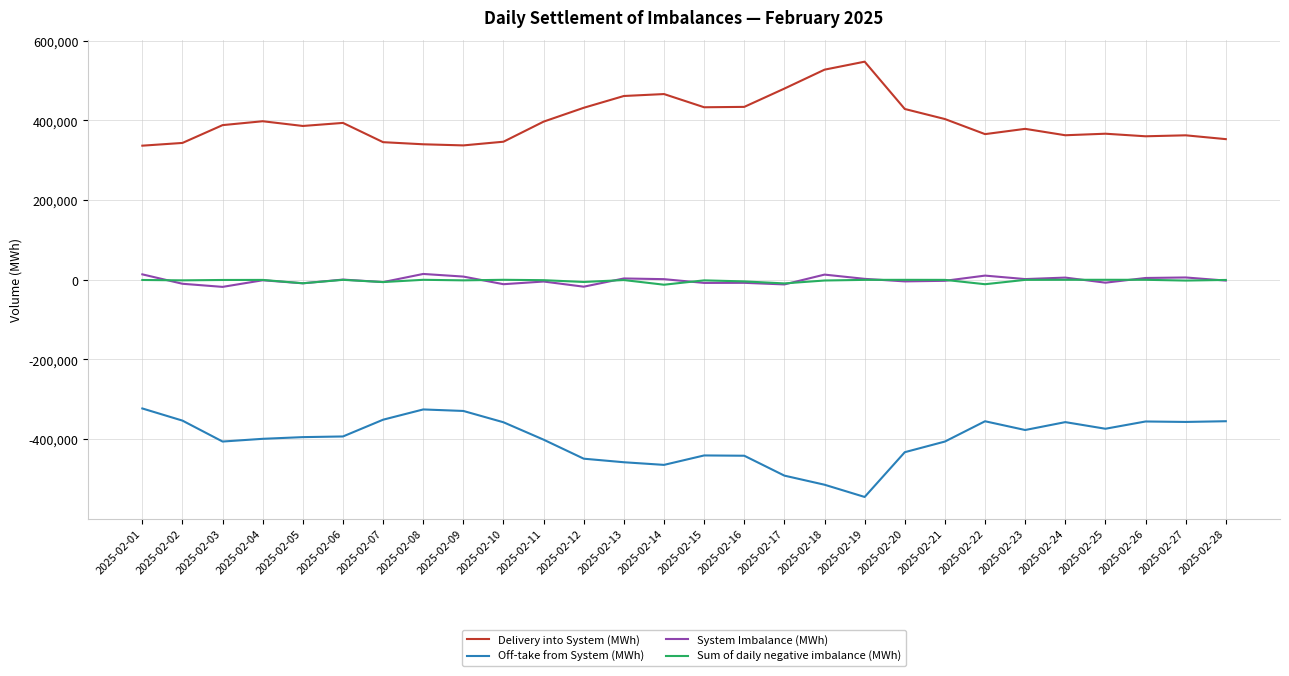

The Delivery into System (MWh) series shows 513259.4 at 2025-02-05. True or false?

False